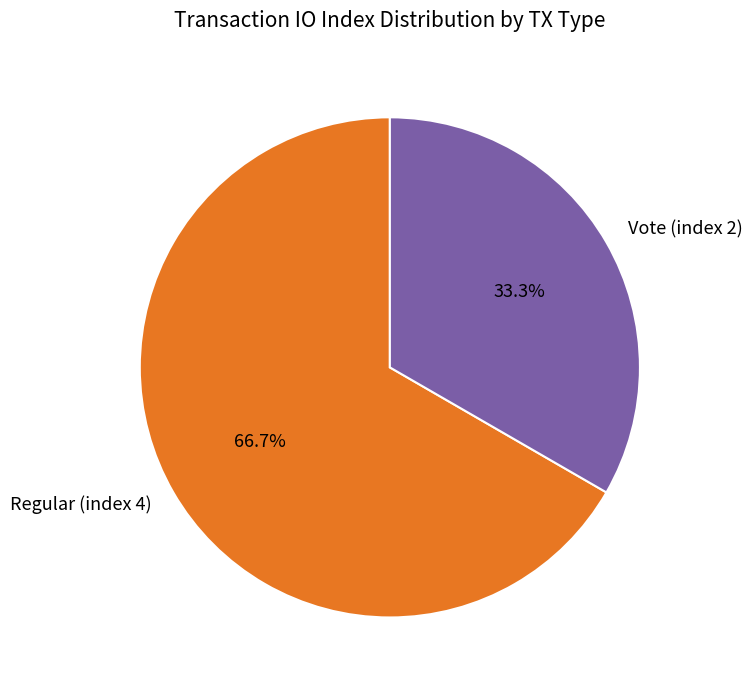

Which slice represents more than half of the pie?

Regular (index 4)